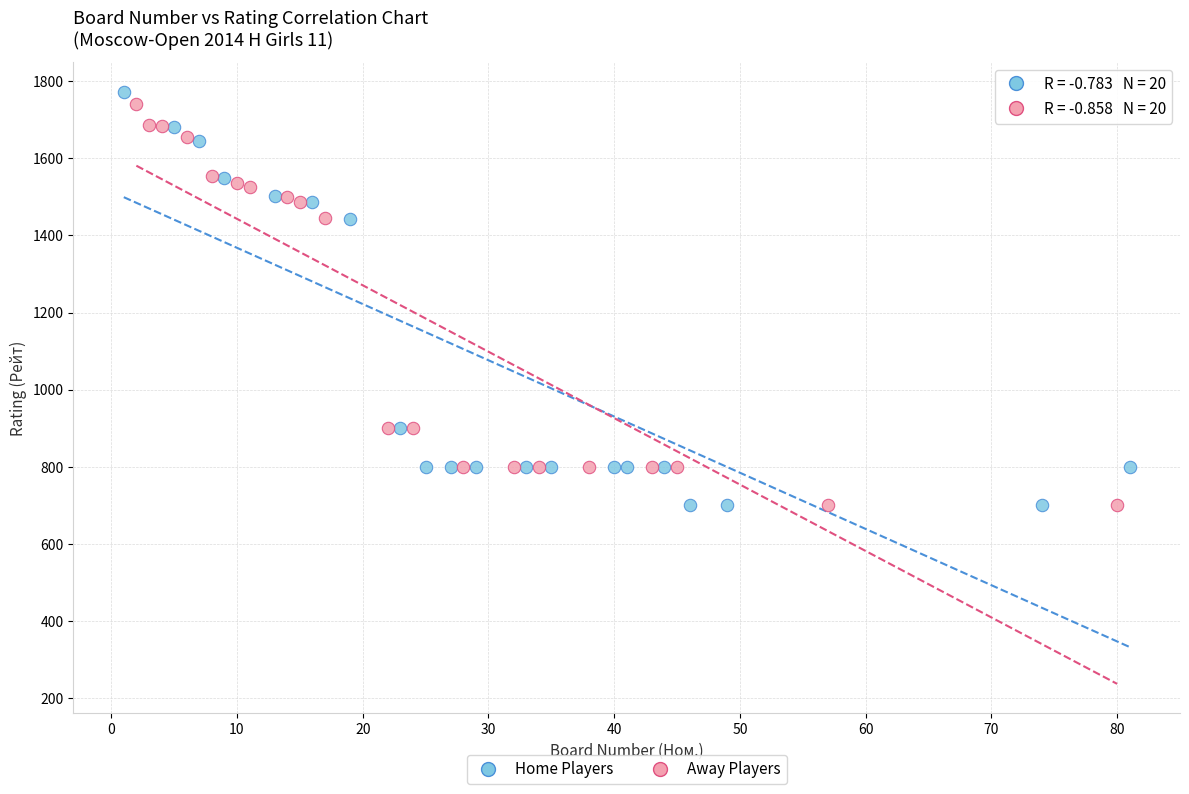

Which series has the largest Y range (max minus min)?

Home Players